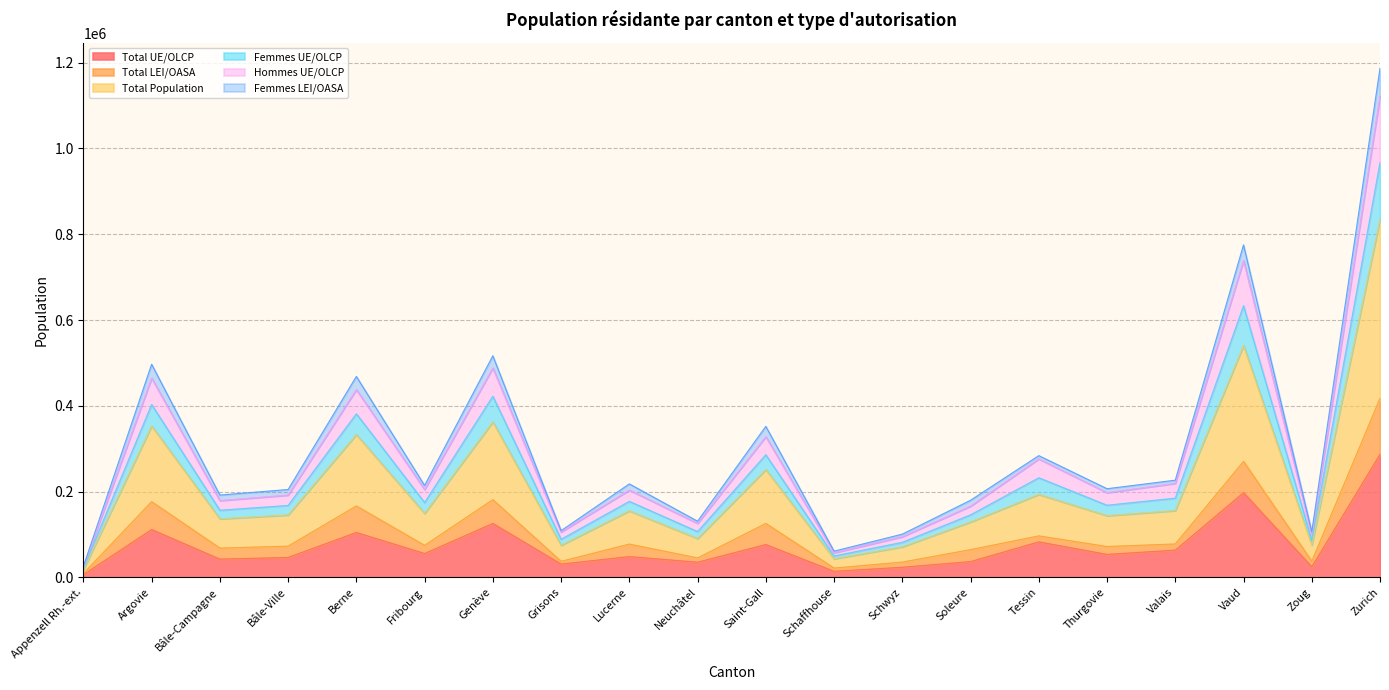

Is it true that Total UE/OLCP equals 123190 at Saint-Gall?

False